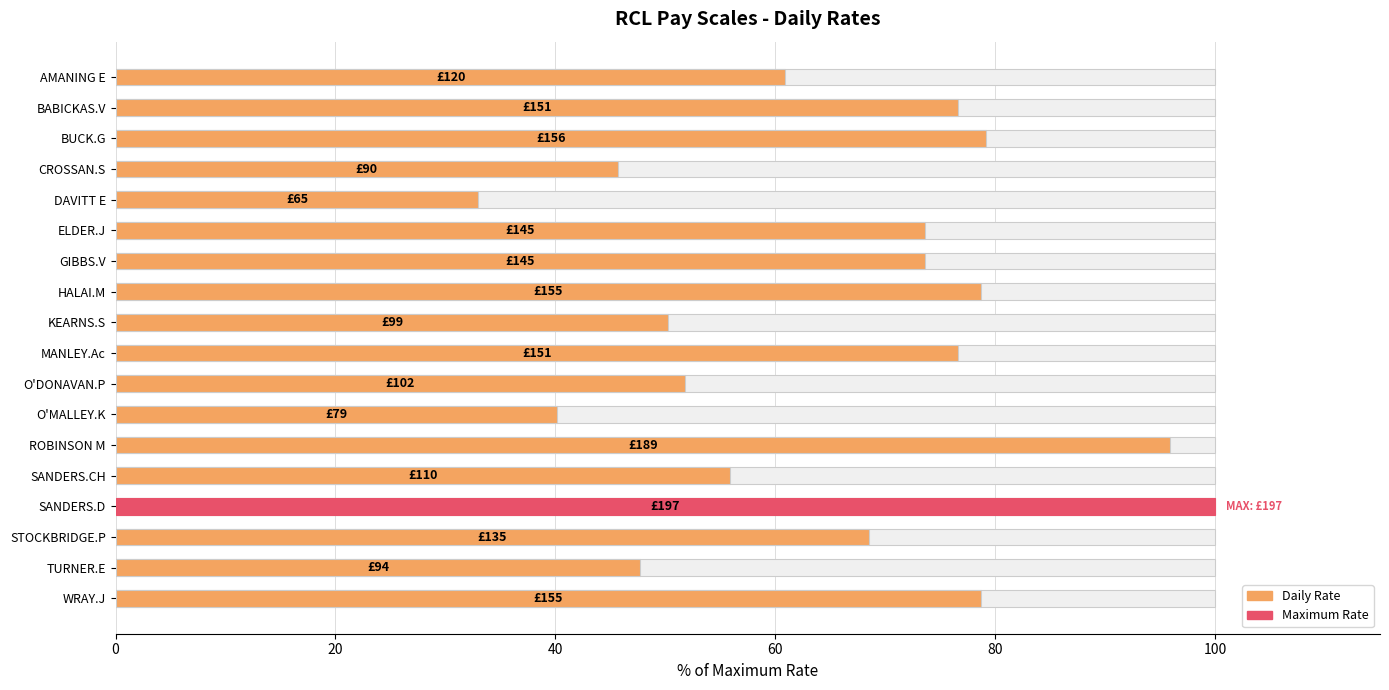

Reading right to left, transcribe all the data shown in this chart.

78.7	47.7	68.5	100.0	55.8	95.9	40.1	51.8	76.6	50.3	78.7	73.6	73.6	33.0	45.7	79.2	76.6	60.9